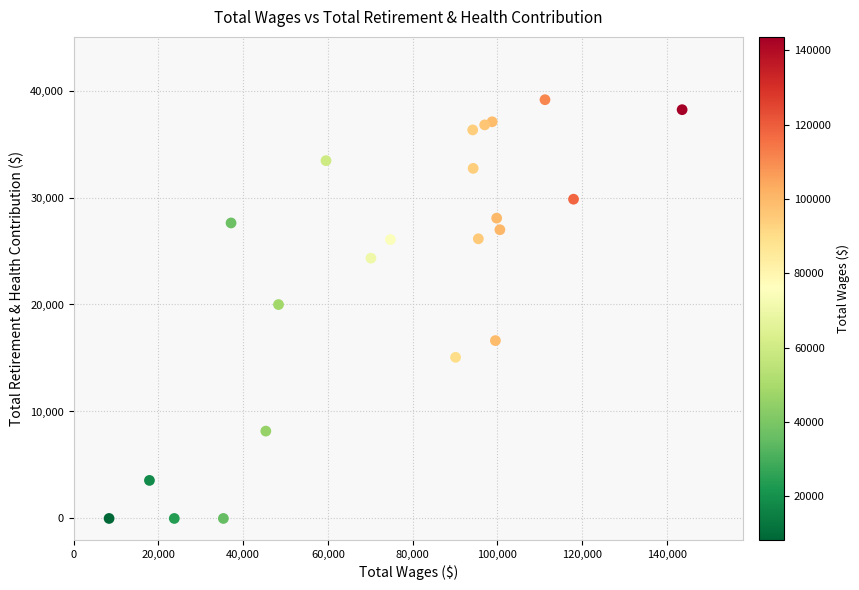

What is the range of X values (max minus min)?

135325